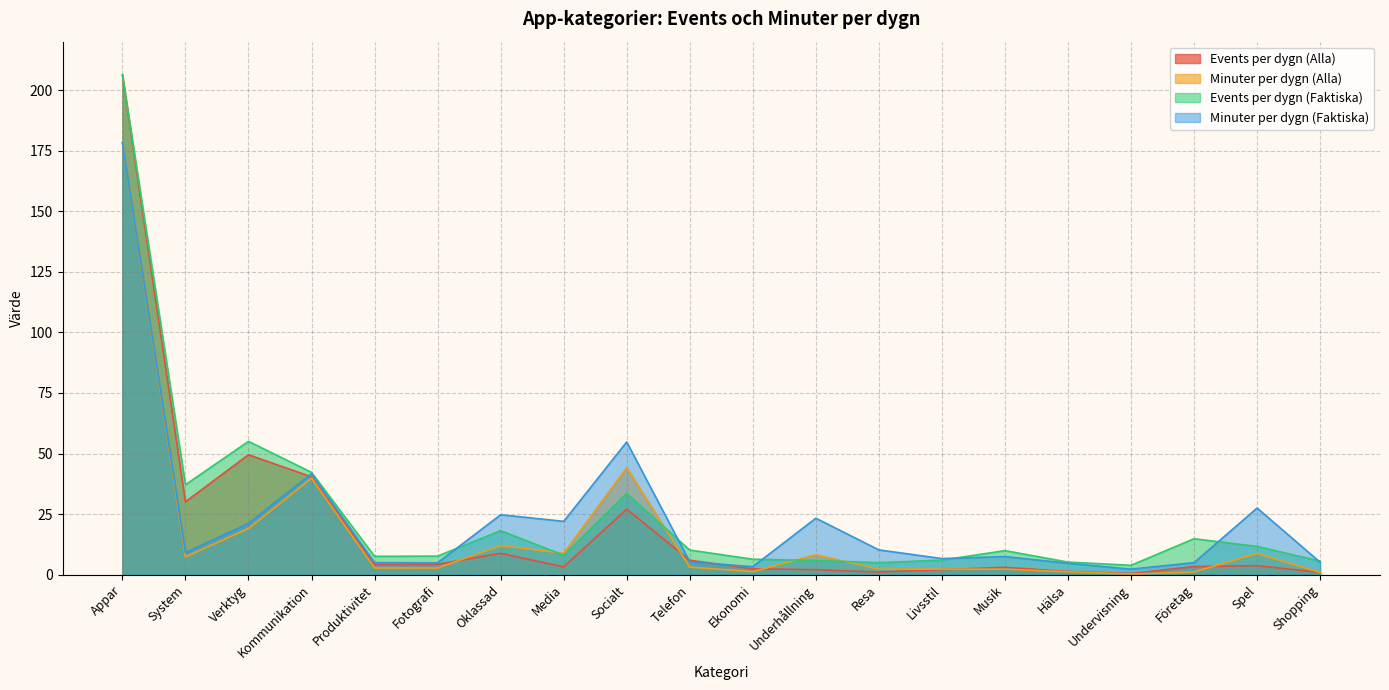

How many lines are shown in the chart?

4